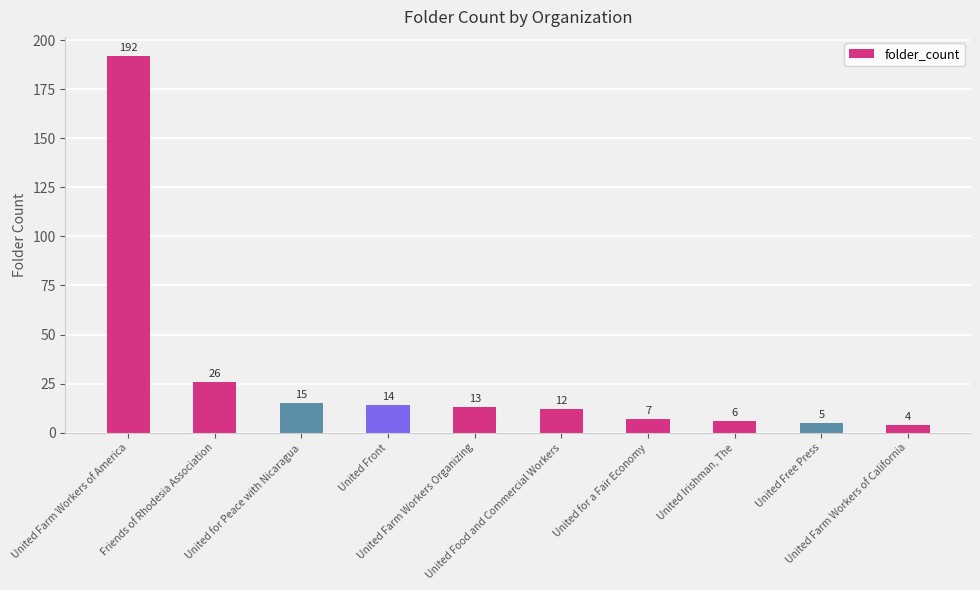

Are the bars grouped side by side (vs. stacked)?

No